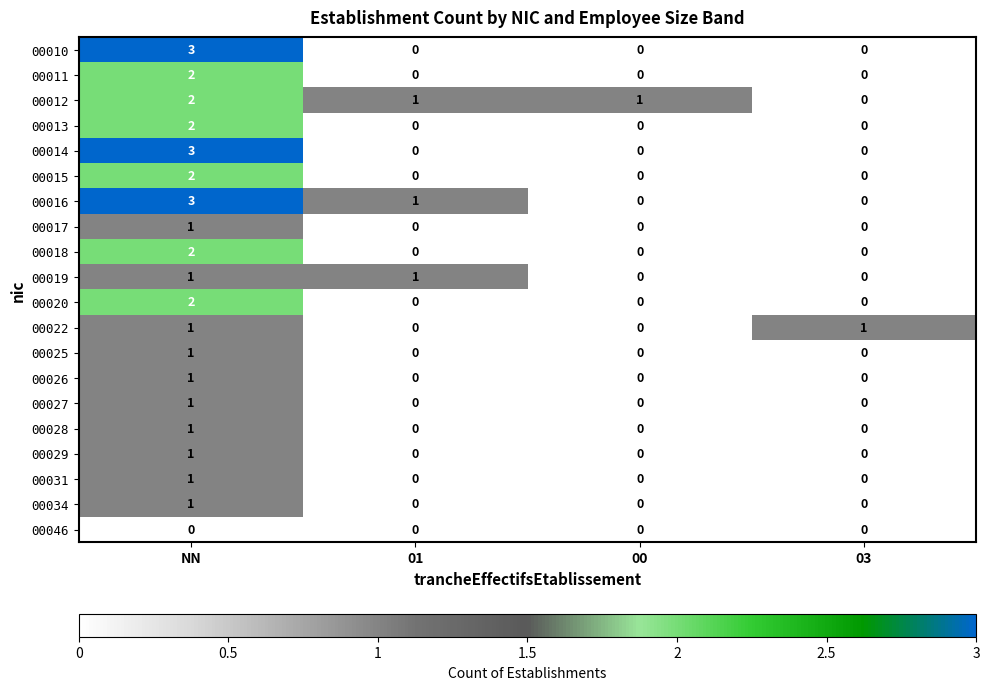

Count the number of data series in this chart.

20